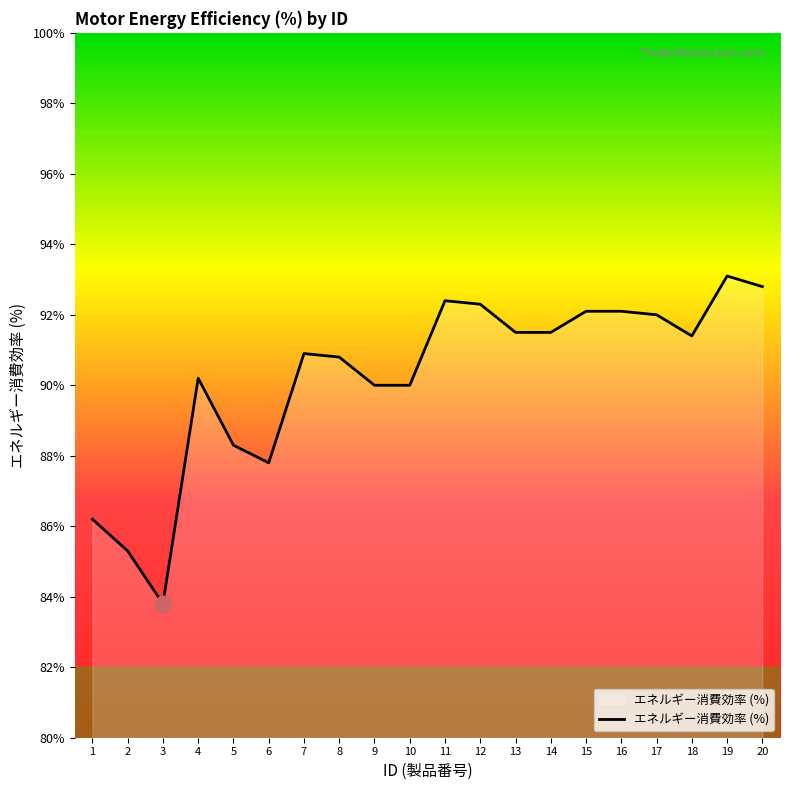

Where is the first local minimum?

3